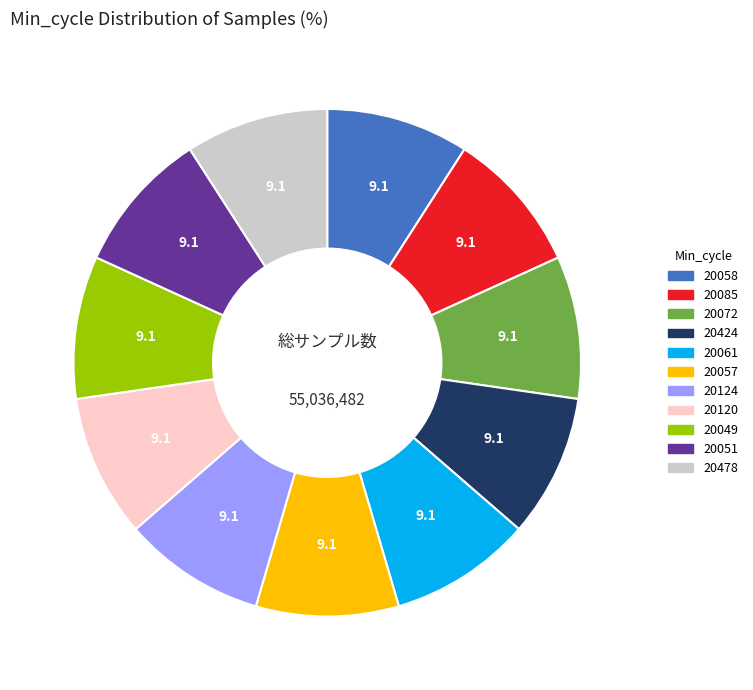

What is the ratio of the value at 20478 to the value at 20072?

1.0